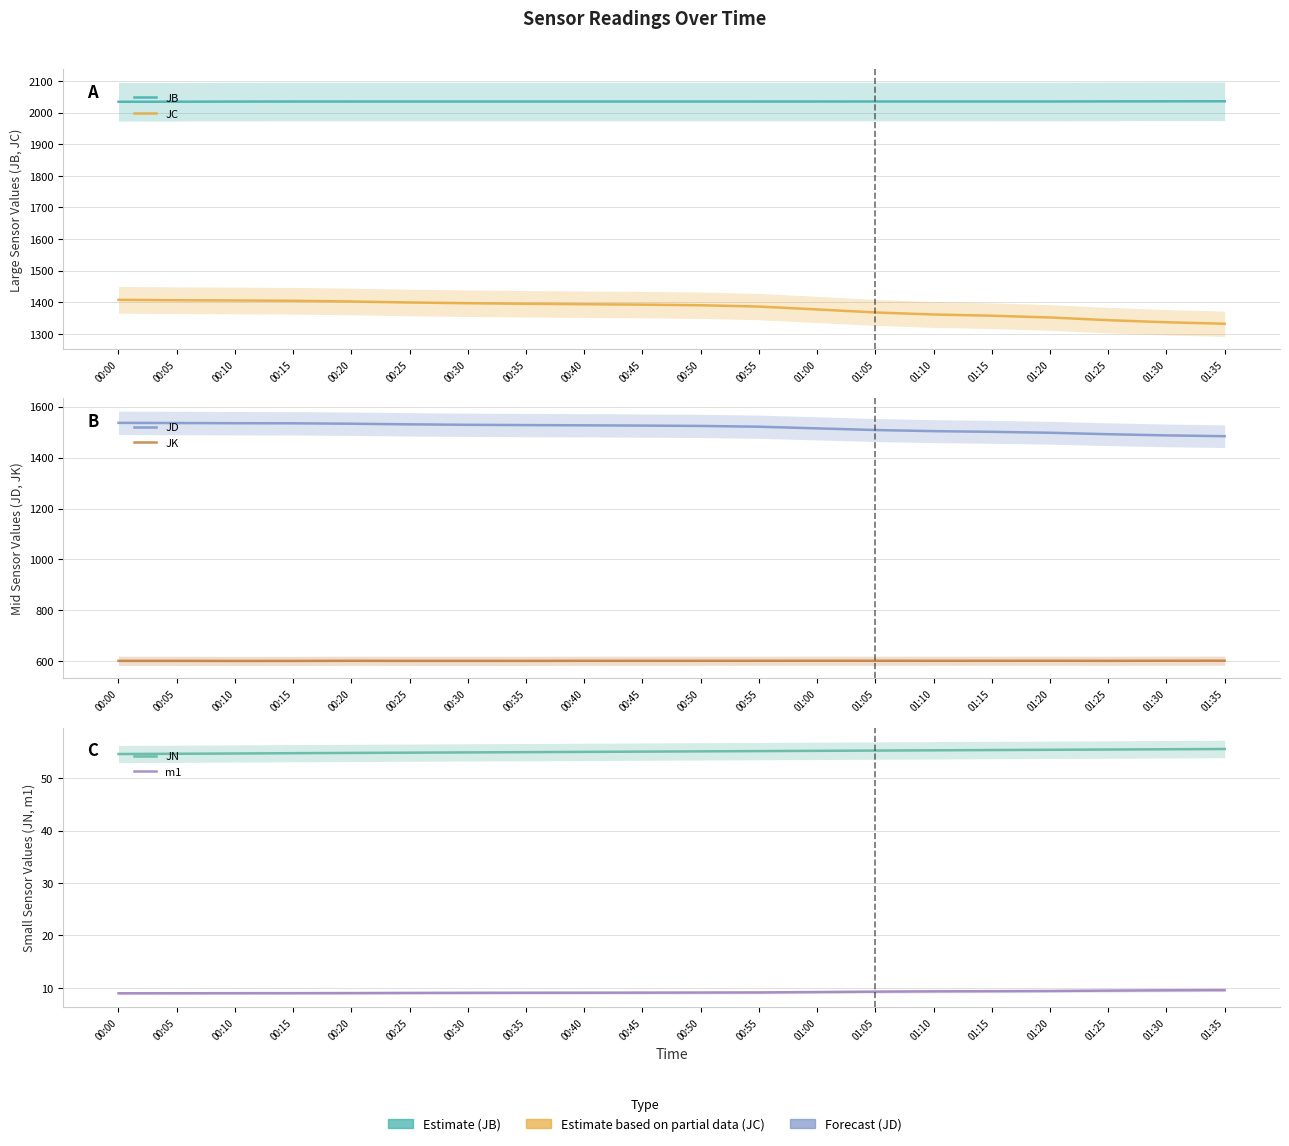

Reading right to left, list all the values displayed in this chart.

JB: 2035.8	2035.6	2035.4	2035.1	2035.0	2035.0	2035.0	2035.0	2035.0	2035.0	2035.0	2035.0	2035.0	2035.0	2035.0	2035.0	2035.0	2034.8	2034.3	2034.2
JC: 1332.1	1336.7	1343.5	1351.9	1357.5	1361.3	1367.8	1377.3	1386.4	1390.6	1392.5	1393.9	1395.2	1397.0	1399.3	1402.5	1404.7	1405.7	1406.4	1407.7
JD: 1484.2	1487.4	1492.0	1497.7	1501.4	1504.1	1508.4	1514.9	1521.4	1524.5	1525.8	1526.9	1527.8	1529.0	1530.7	1533.2	1534.8	1535.2	1536.0	1536.6
JK: 602.3	602.2	601.9	602.1	602.0	602.0	602.1	602.2	602.0	602.0	602.0	602.0	601.7	601.7	601.7	602.0	601.5	601.4	601.7	601.8
JN: 55.6	55.5	55.5	55.4	55.4	55.3	55.3	55.2	55.2	55.1	55.1	55.0	55.0	54.9	54.9	54.8	54.8	54.7	54.7	54.6
m1: 9.6	9.5	9.5	9.4	9.4	9.3	9.3	9.2	9.1	9.1	9.1	9.1	9.1	9.1	9.0	9.0	9.0	9.0	9.0	9.0